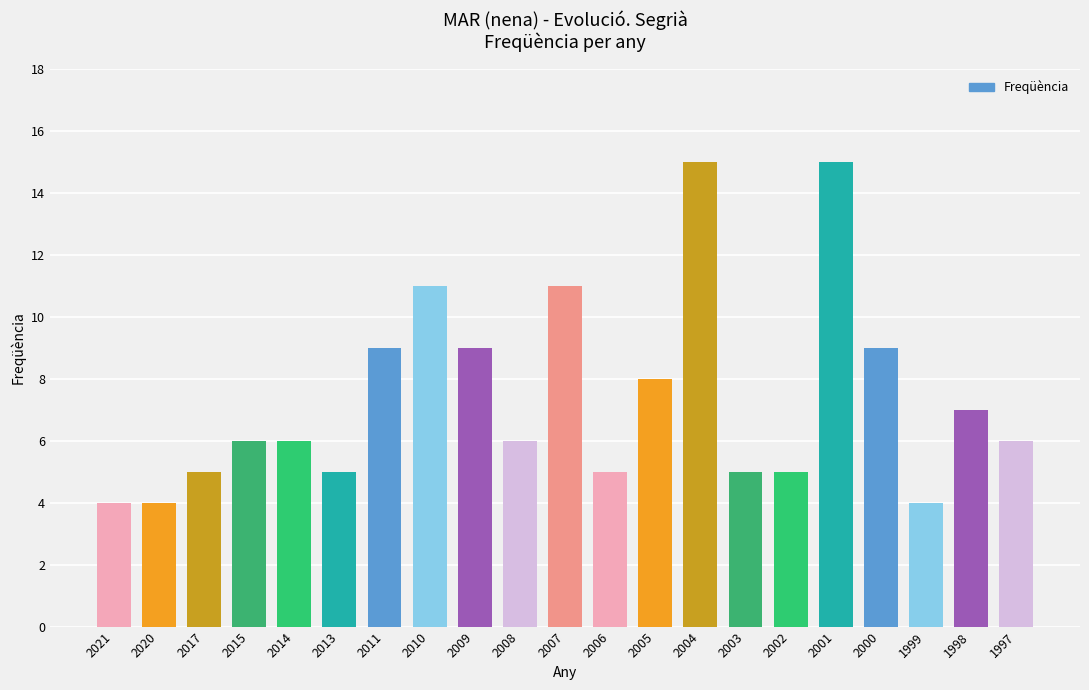

What is the value of the 18th bar from the left?

9